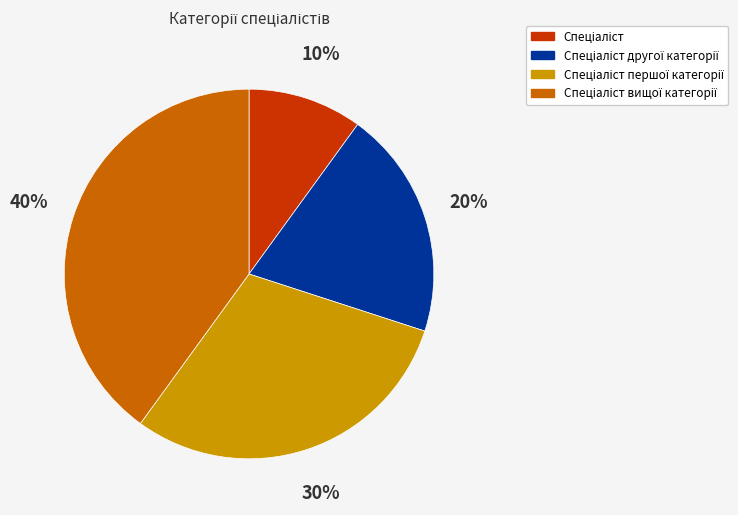

Is there a majority slice in this chart?

No